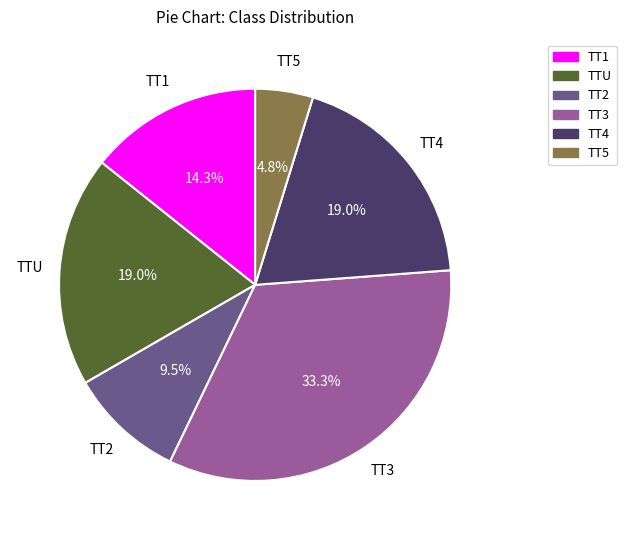

To the nearest percent, what is the average slice percentage?

17%